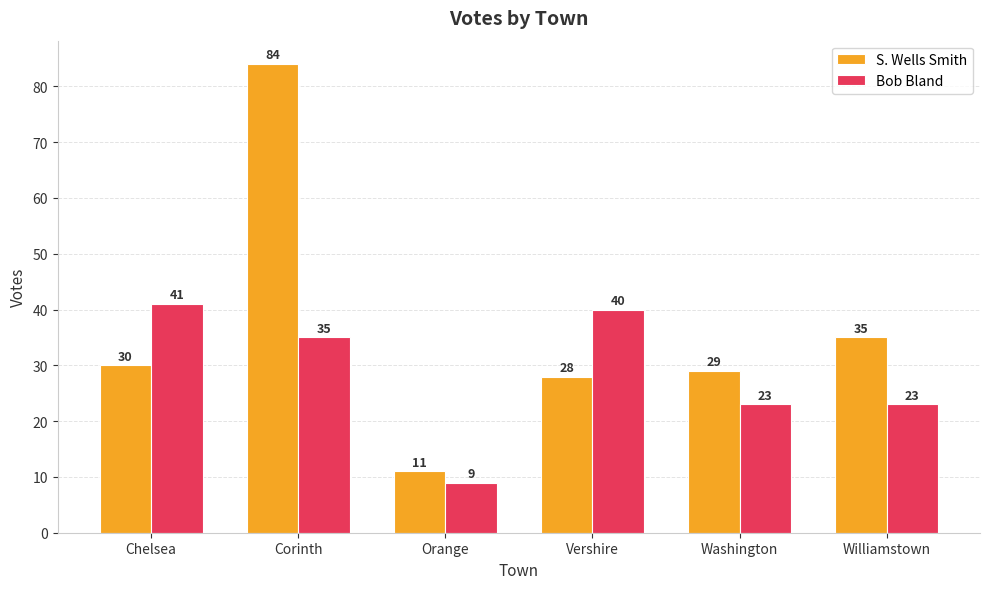

What is the difference between the maximum and minimum values in the S. Wells Smith series?

73